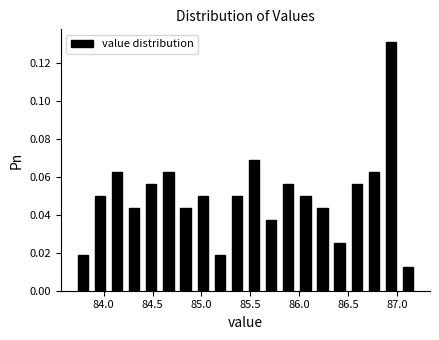

Around what value on the x-axis is the tallest bar? Give the approximate position of its centre, as read against the axis.

86.95